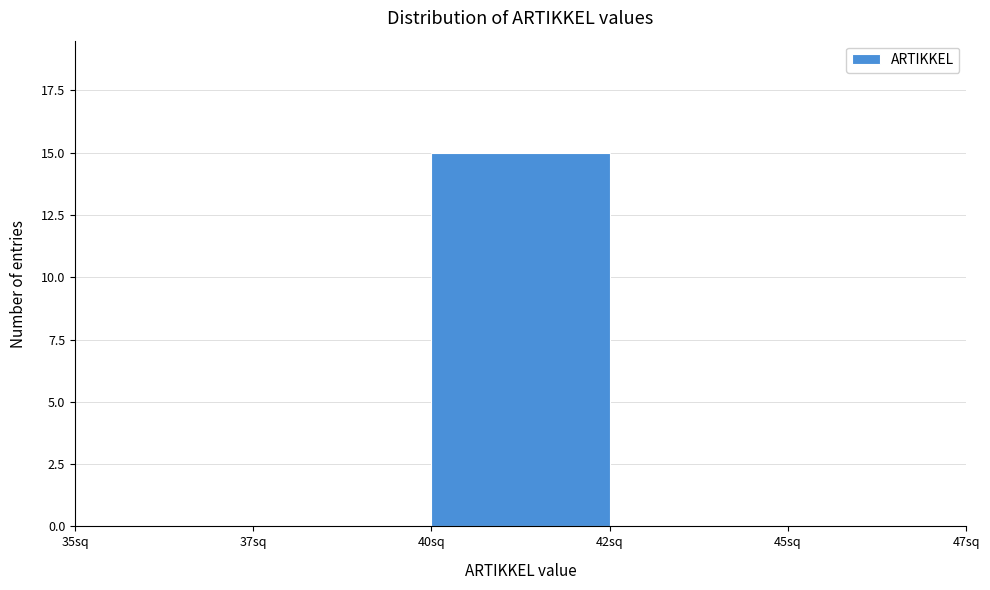

Reading left to right, list all the values displayed in this chart.

35sq=0	37sq=0	40sq=15	42sq=0	45sq=0